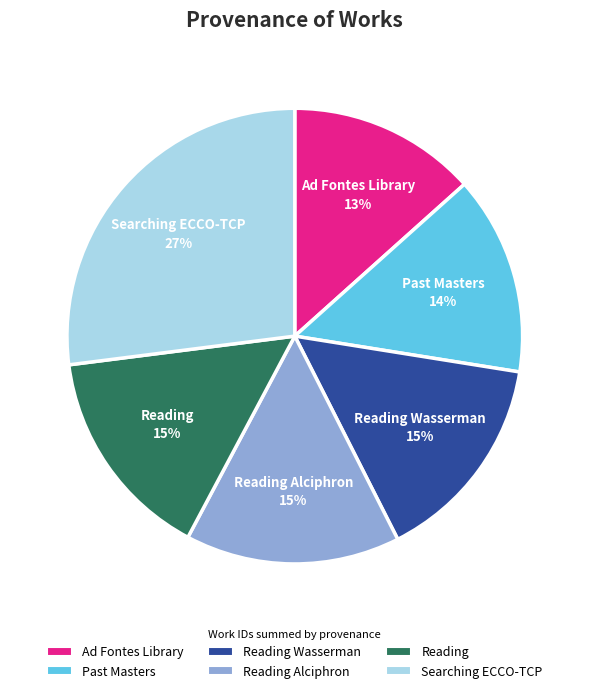

Between Reading and Ad Fontes Library, which is larger?

Reading